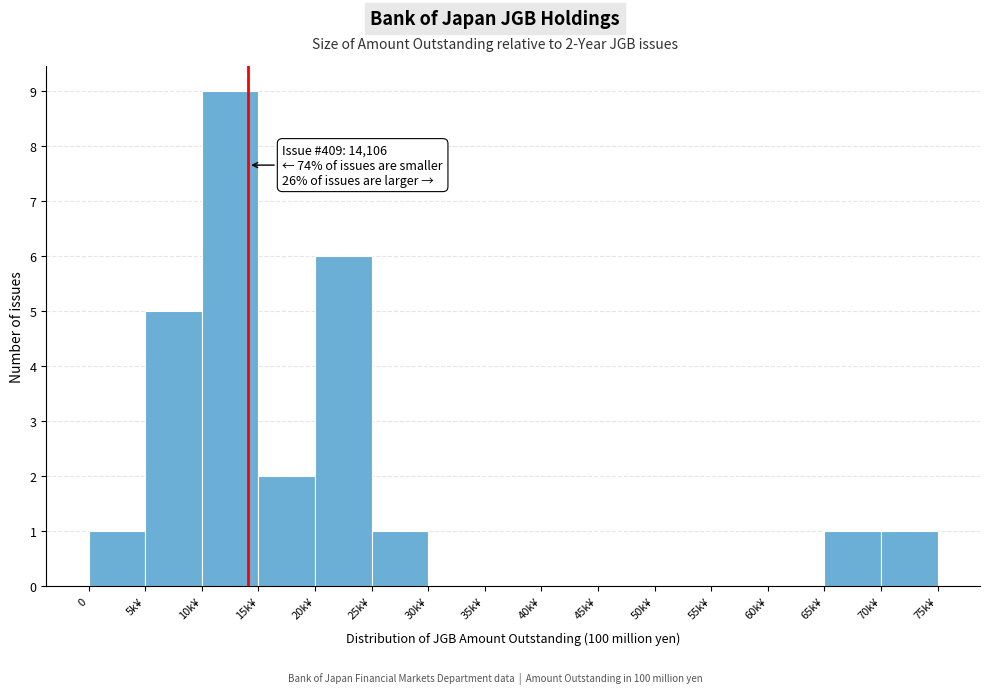

Reading left to right, extract all data points from this chart.

0=1	5k¥=5	10k¥=9	15k¥=2	20k¥=6	25k¥=1	30k¥=0	35k¥=0	40k¥=0	45k¥=0	50k¥=0	55k¥=0	60k¥=0	65k¥=1	70k¥=1